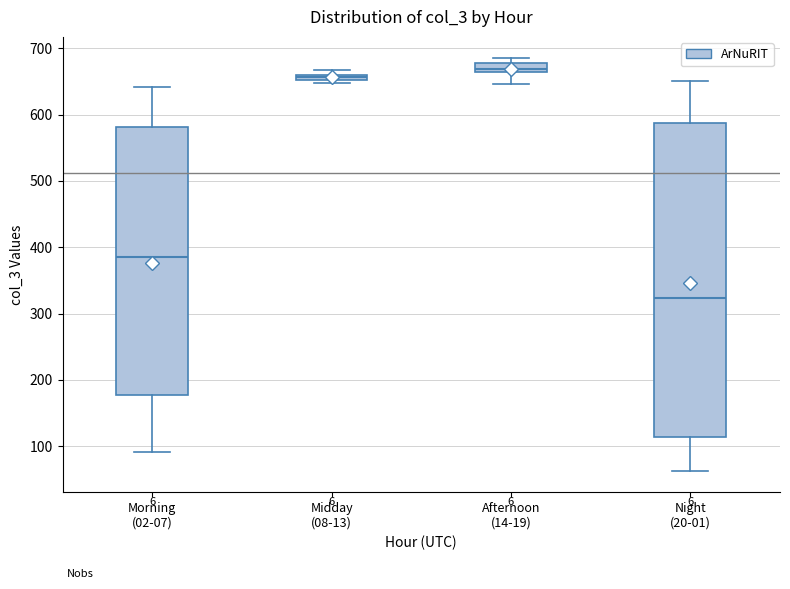

Comparing the boxes themselves (not the whiskers), which one is the tallest?

Night (20-01)